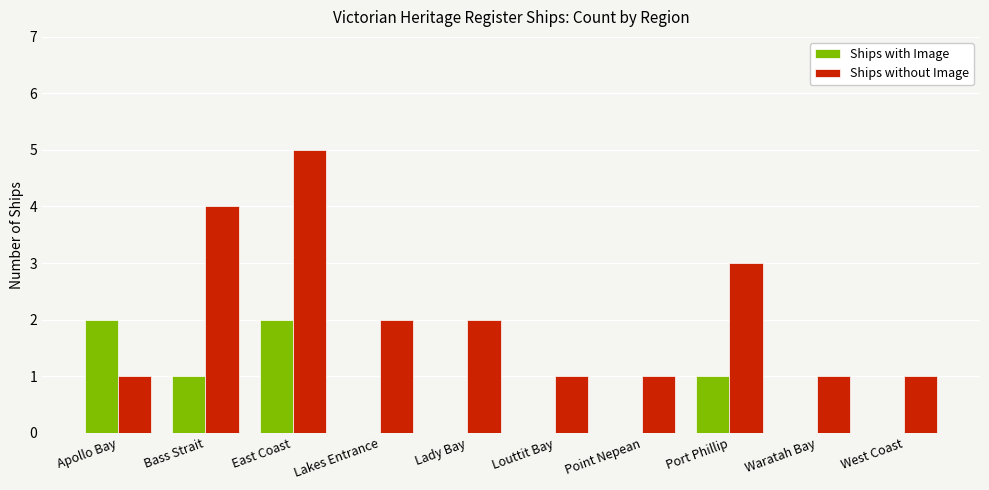

What is the total value across all series at Port Phillip?

4